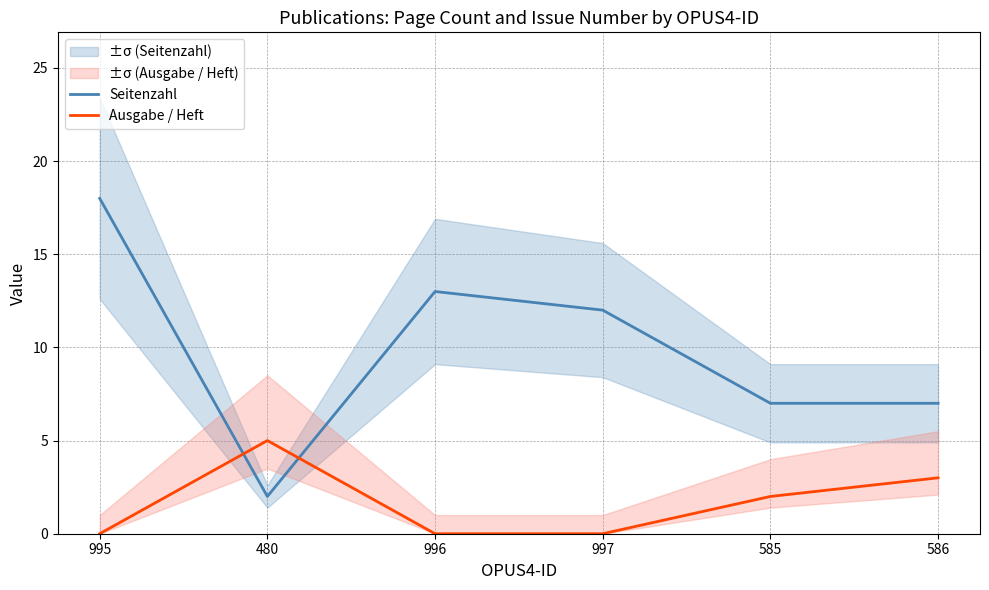

At 585, list the series in order from largest to smallest.

Seitenzahl, Ausgabe / Heft